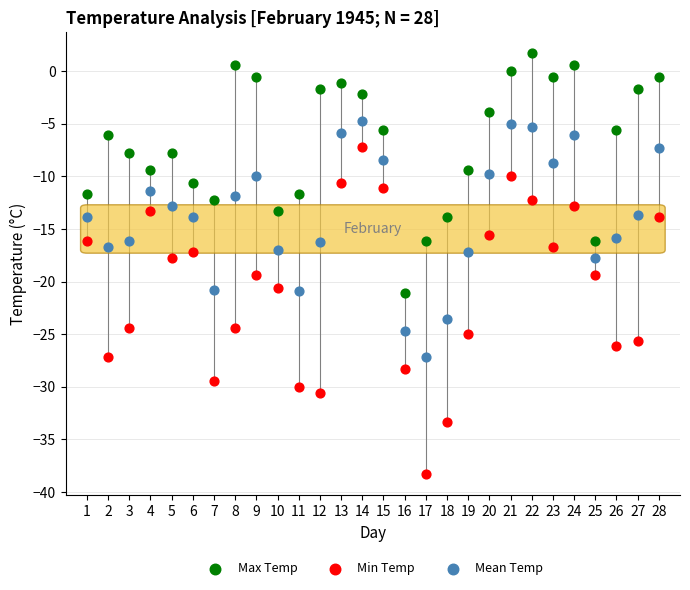

Across all data points, what is the range of Y values (max minus min)?

40.0